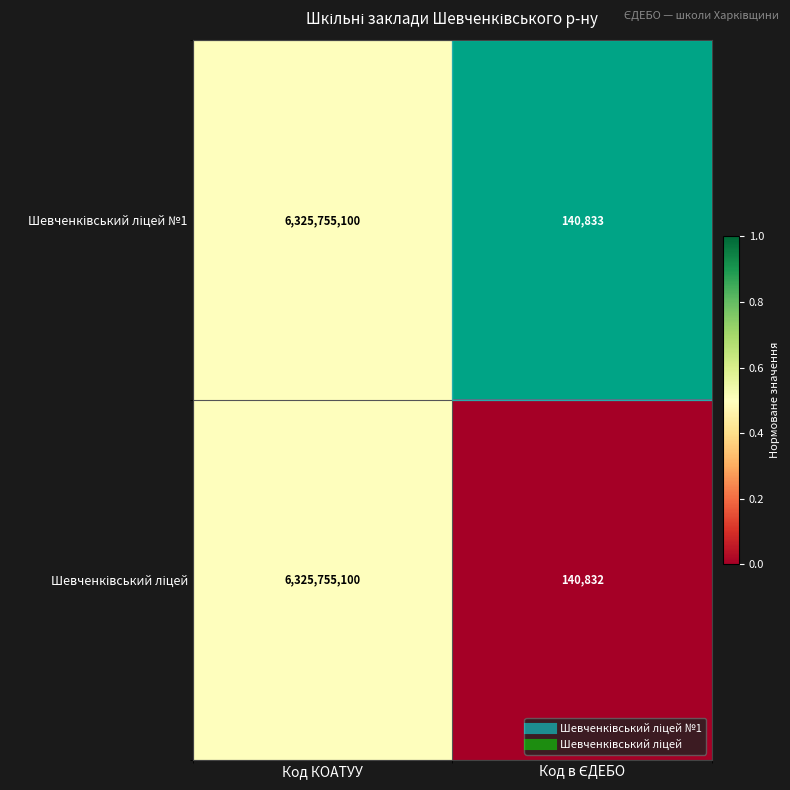

What is the total value across all series at Код КОАТУУ?

12651510200